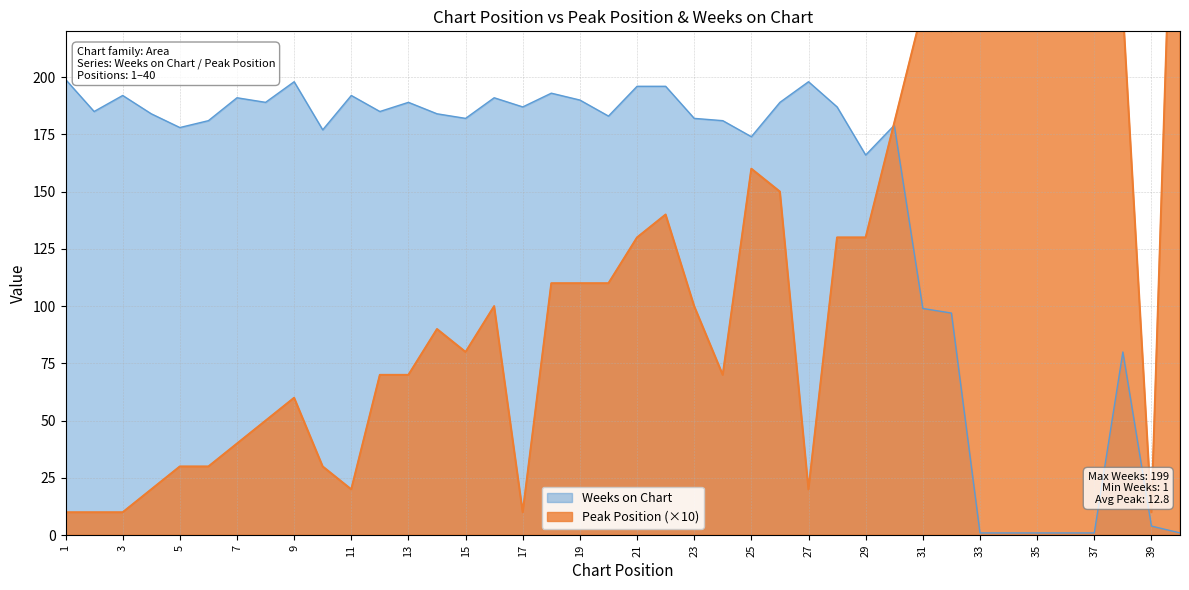

Which category has the lowest value in the Weeks on Chart series?

33